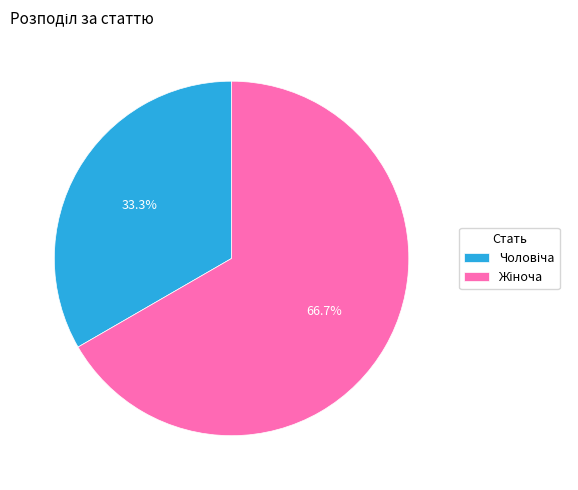

Does any single category account for the majority?

Yes